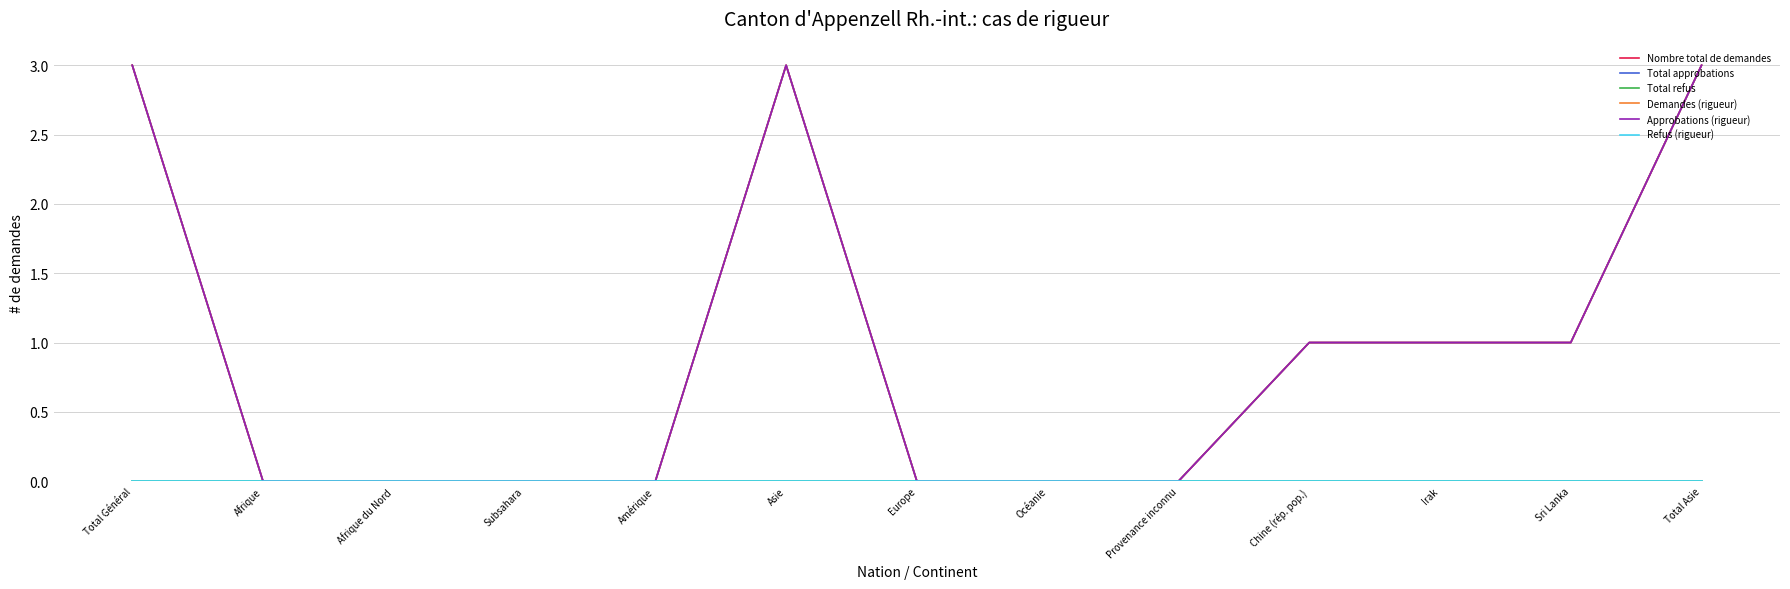

How many lines are shown in the chart?

6